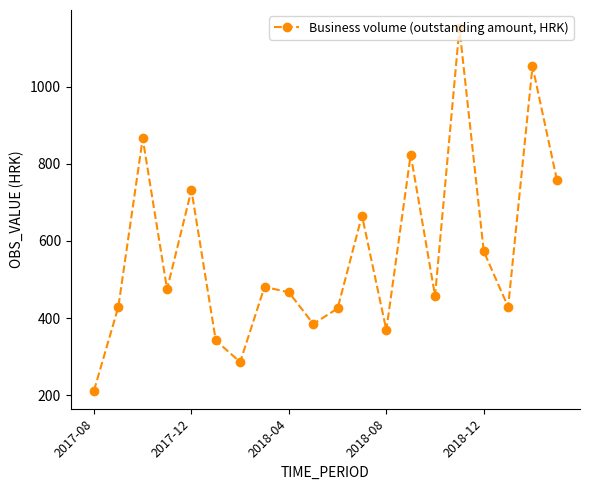

What is the difference between the maximum and minimum values?

940